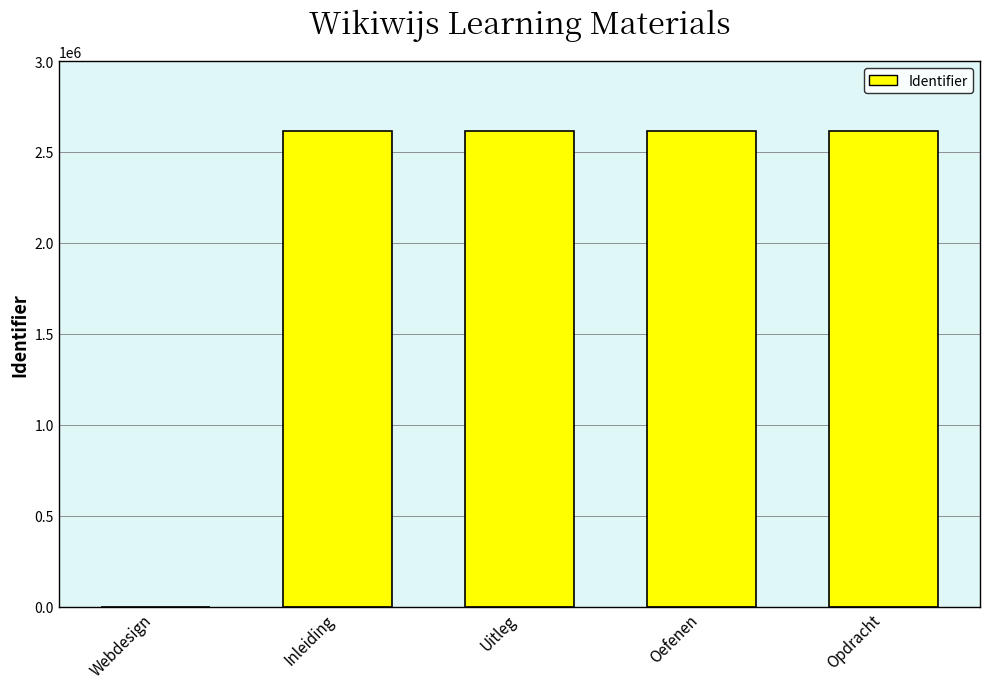

True or false: the data shows 1294458 at Opdracht.

False